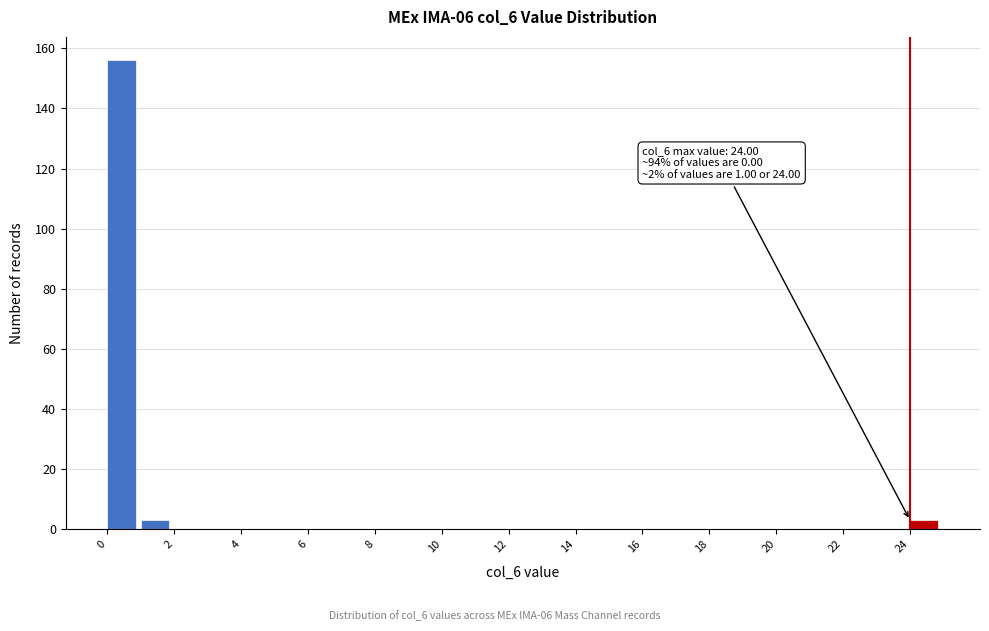

Which range on the x-axis has the tallest bar?

0 to 1